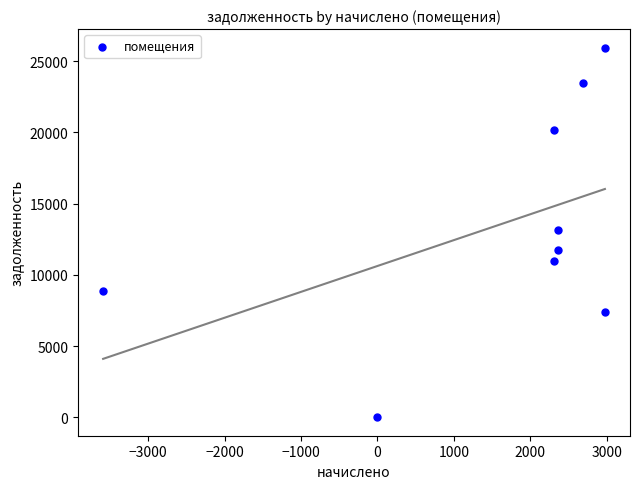

What is the average X value?

1599.1